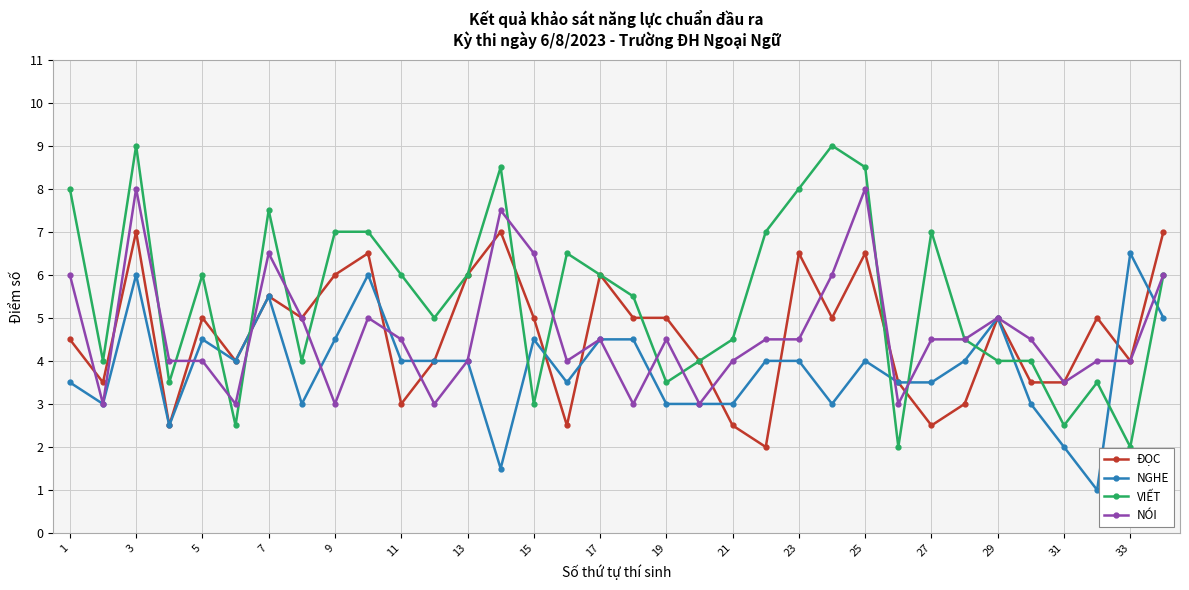

Which series has the largest range (max minus min)?

VIẾT